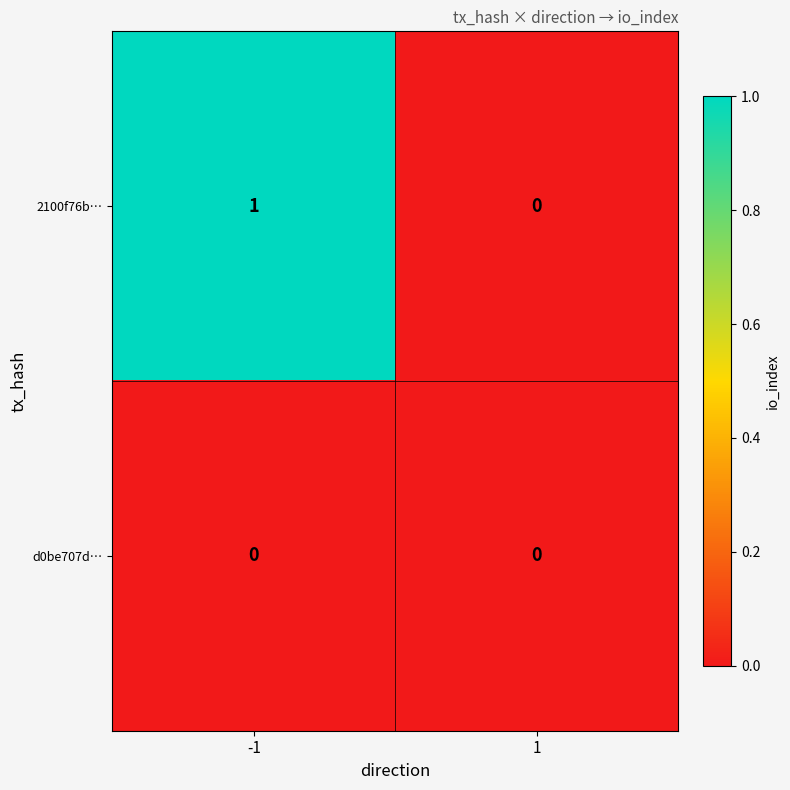

Which series changed the most between -1 and 1?

2100f76b…